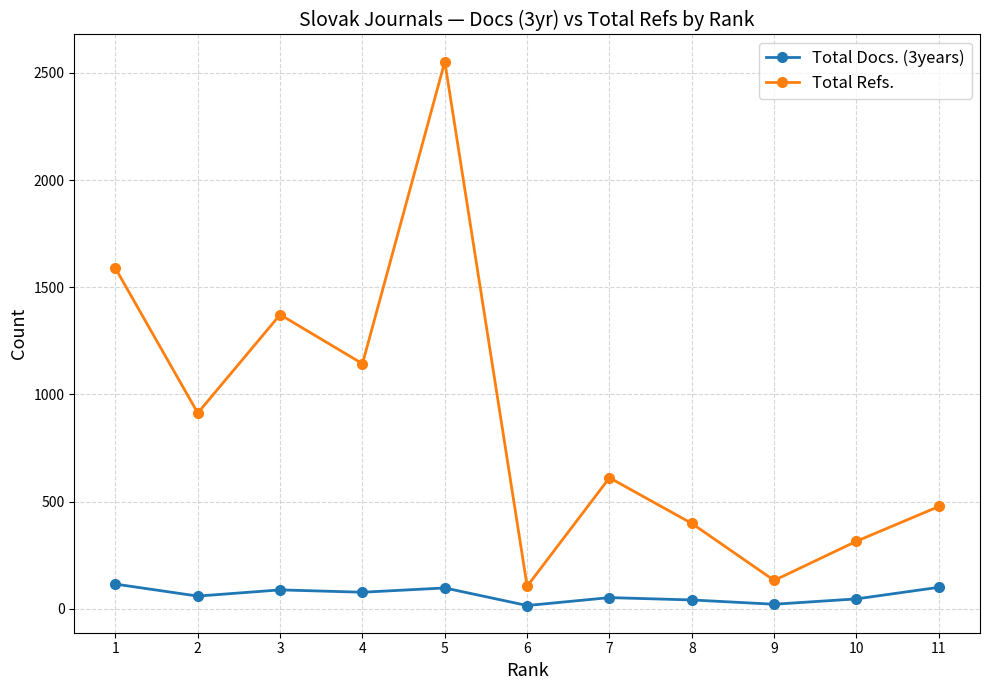

At which label does Total Refs. first exceed 611?

1